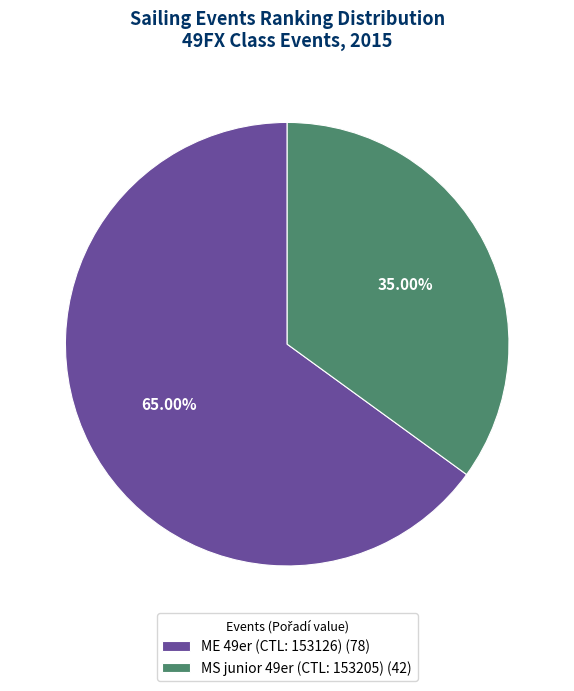

To the nearest percent, what is the combined percentage of ME 49er (CTL: 153126) and MS junior 49er (CTL: 153205)?

100%